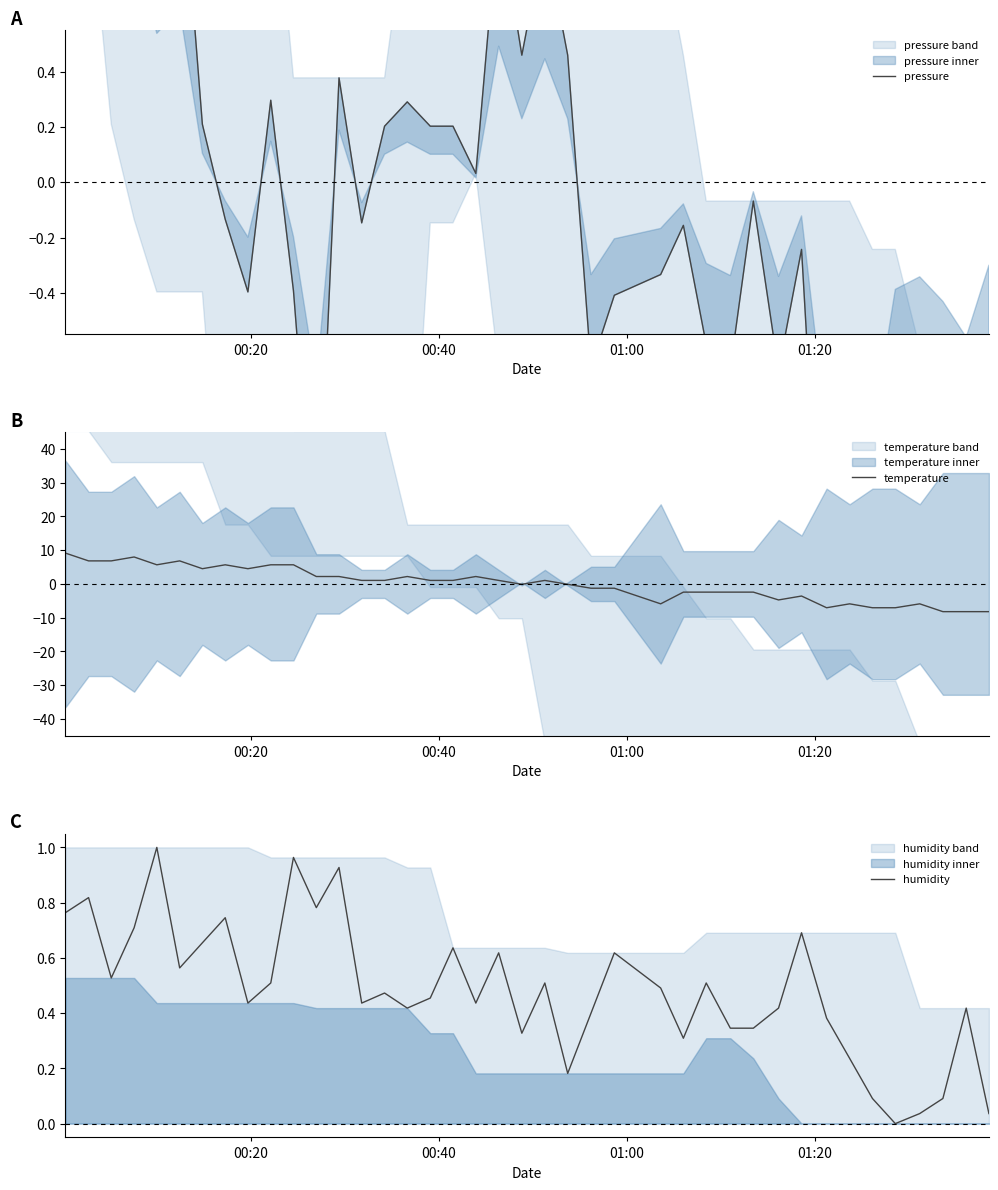

In pressure, how many points are lower than both neighbors (excluding endpoints)?

12